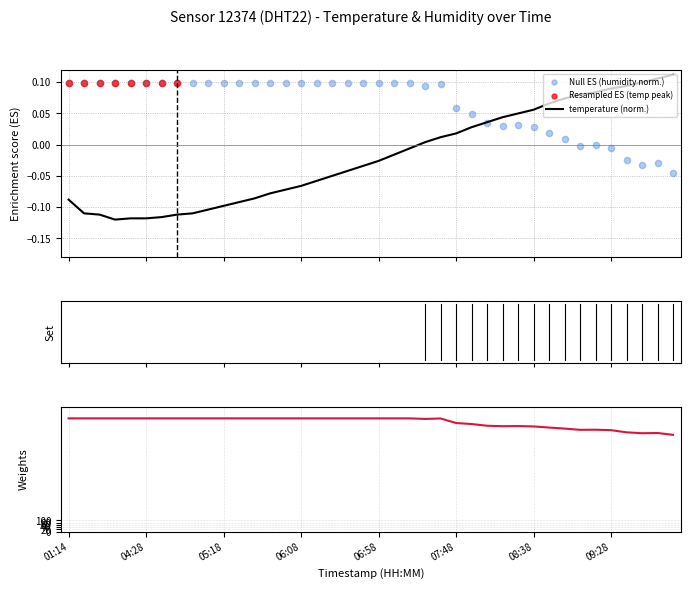

What is the total value across all series at 02:56?

99.8